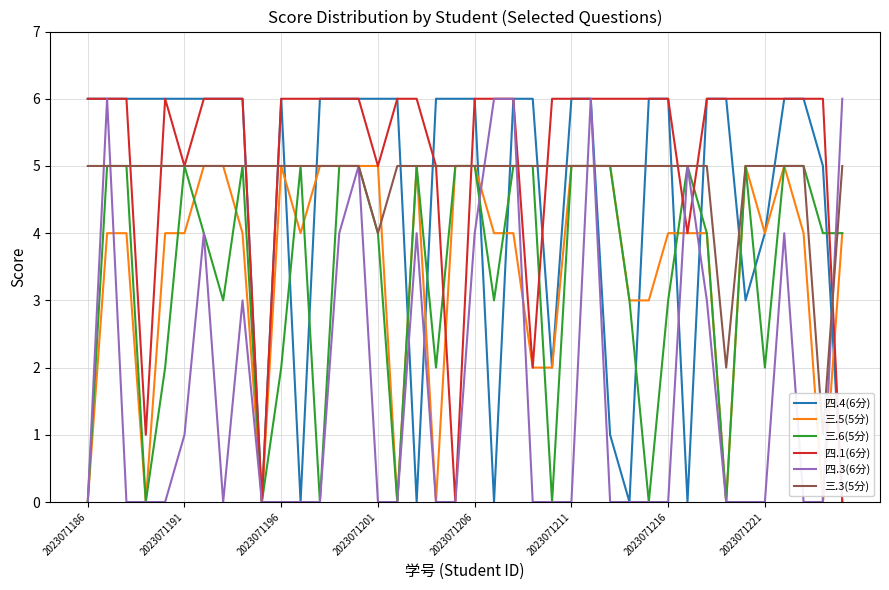

Where do 四.1(6分) and 三.6(5分) first cross each other?

18 and 19